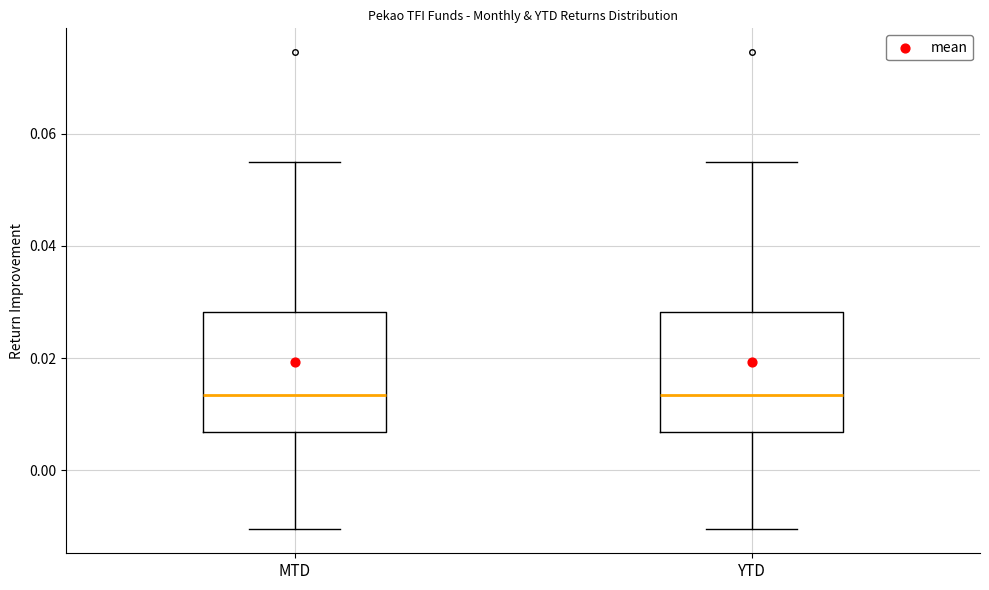

Reading left to right, read every box against the y-axis: the position of its median line, the range the box covers, and the ends of its whiskers. The values are not printed on the chart, so give them approximately, as read against the axis.

MTD: median 0.014, box 0.006 to 0.028, whiskers -0.010 to 0.056
YTD: median 0.014, box 0.006 to 0.028, whiskers -0.010 to 0.056